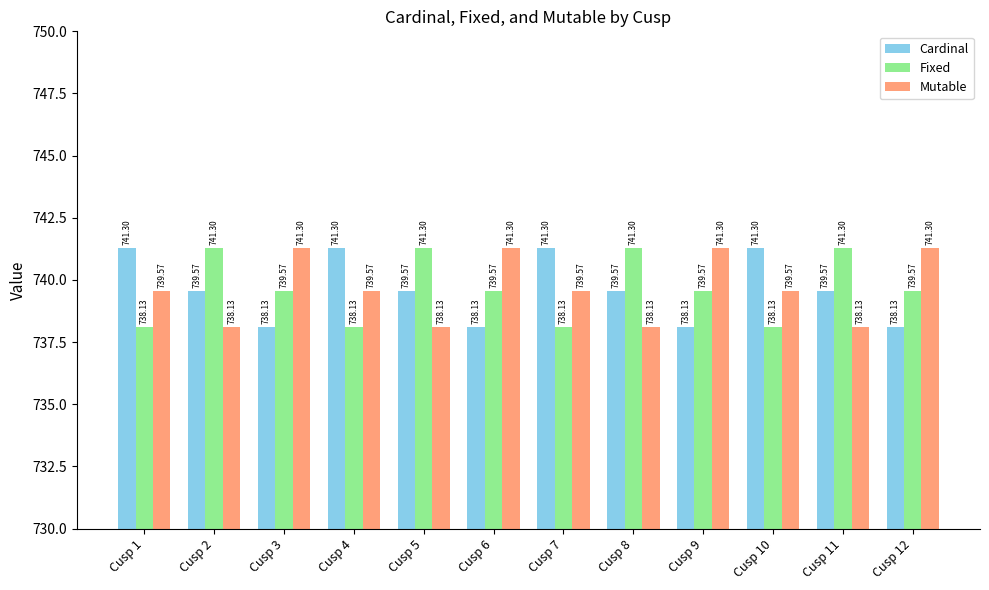

Does the chart contain stacked bars?

No